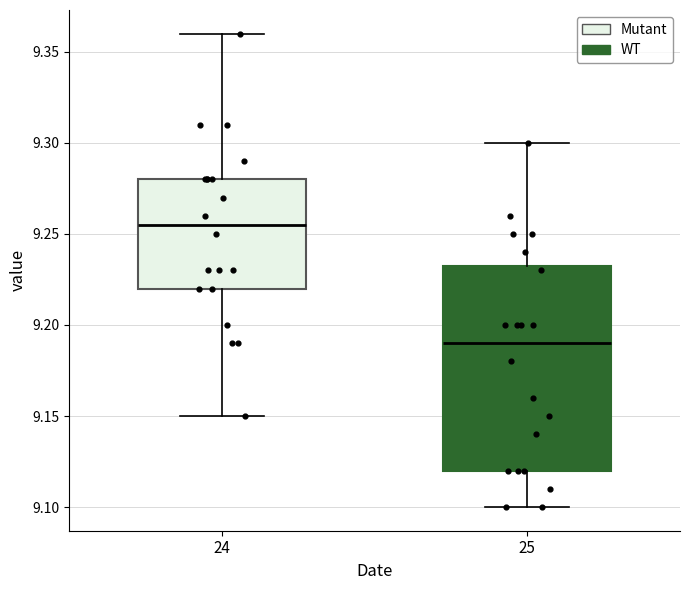

Which box's median line is the highest?

24